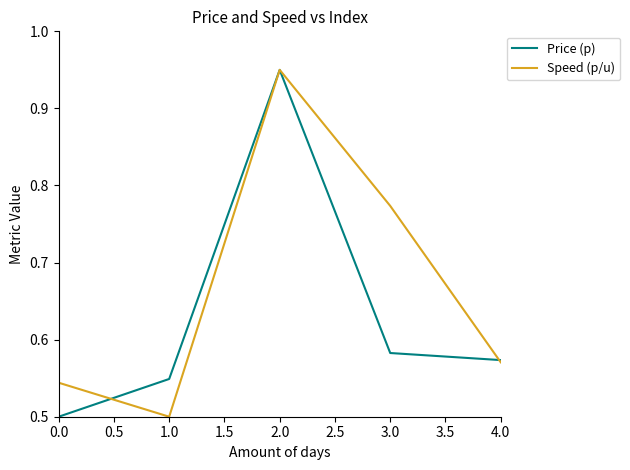

Which series changed the most between 0.0 and 2.0?

Price (p)